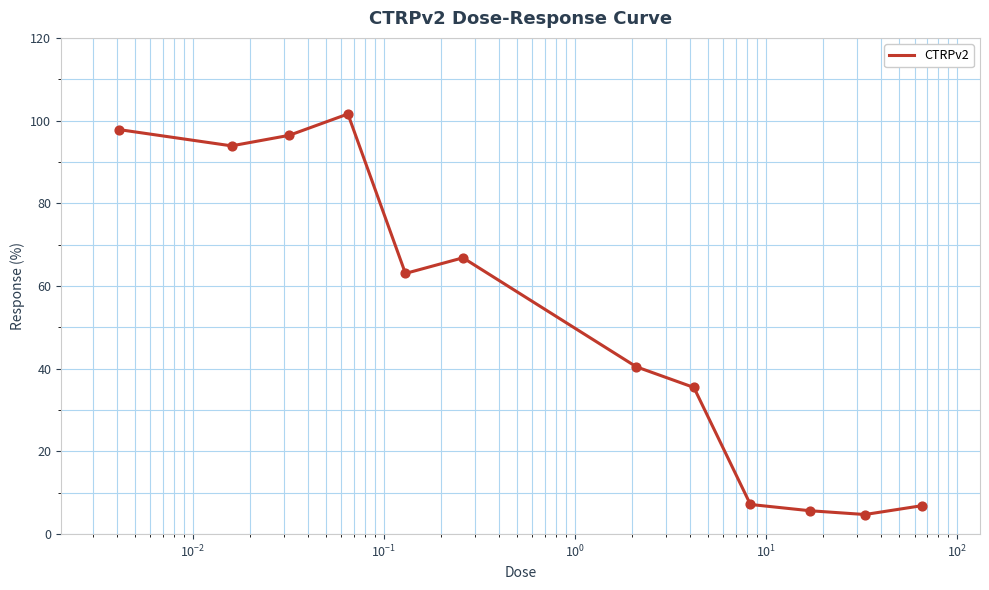

What is the difference between the maximum and minimum values?

96.9